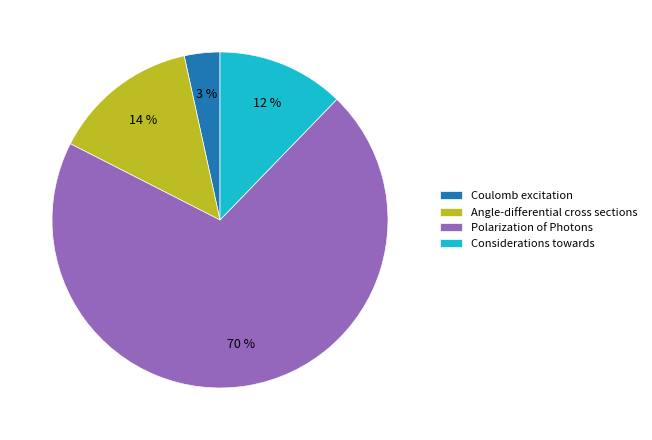

What is the largest slice in the pie chart?

Polarization of Photons